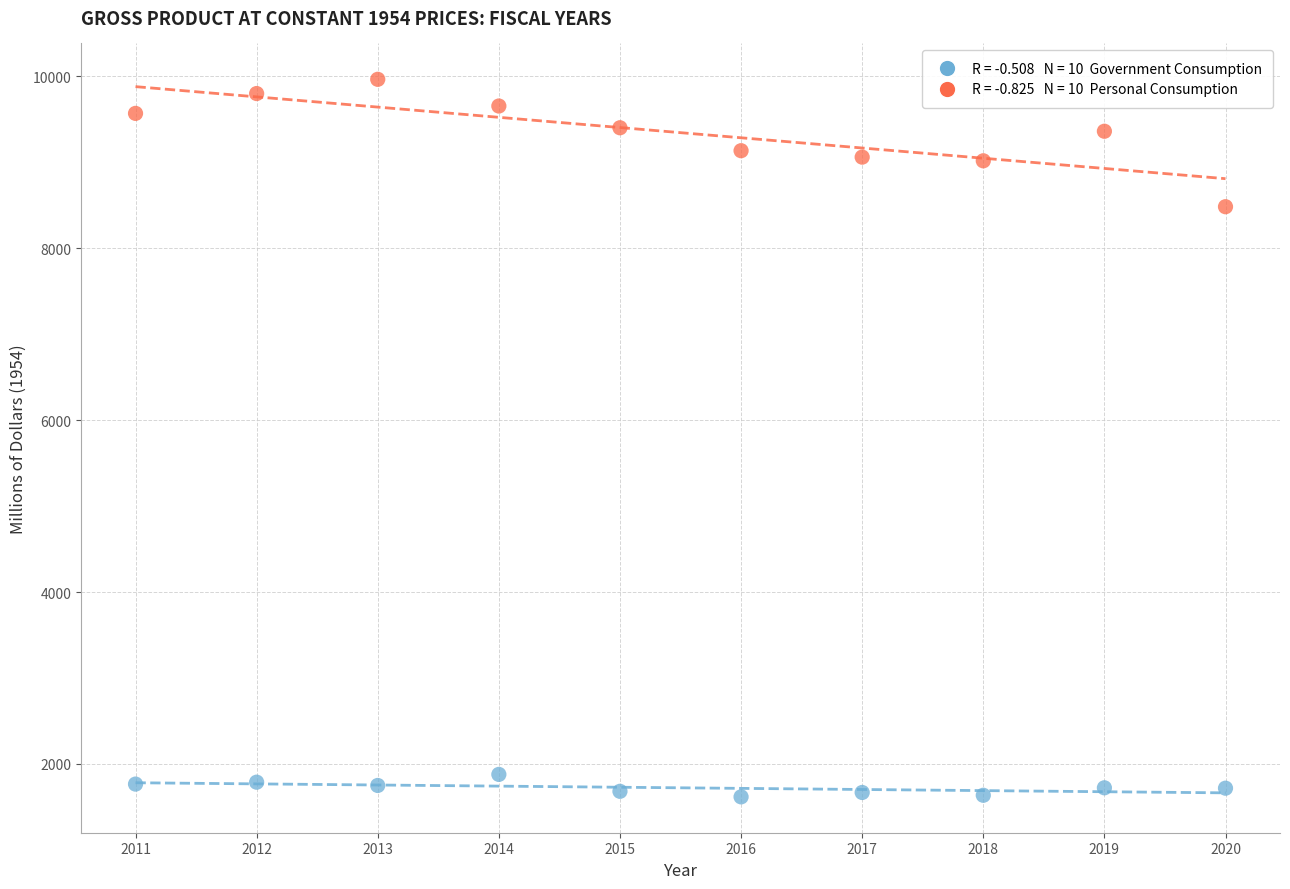

Across all data points, what is the range of Y values (max minus min)?

8350.7